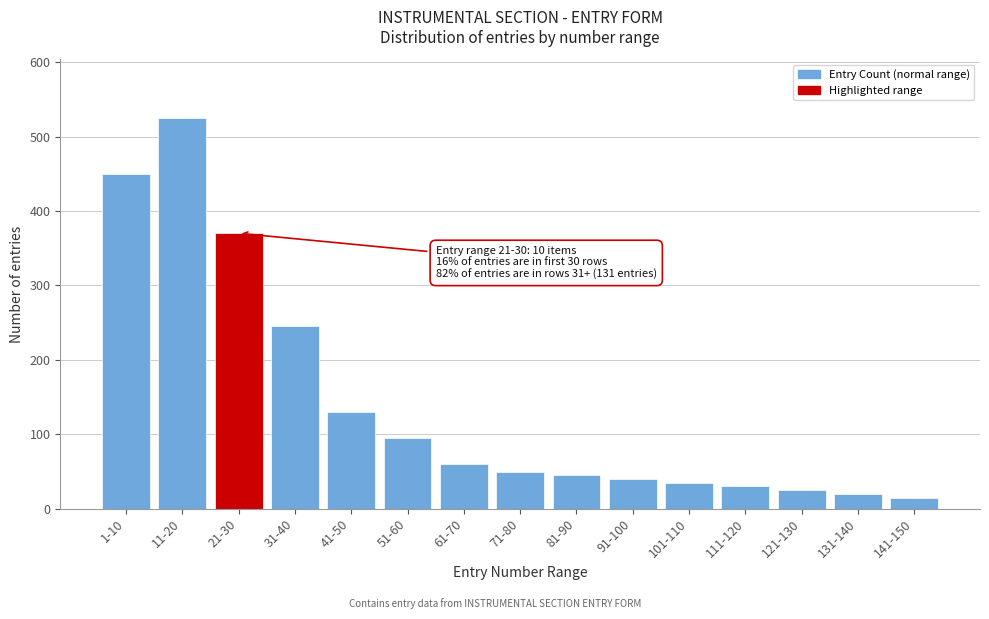

Reading left to right, what are all the values shown in this chart?

450	525	370	245	130	95	60	50	45	40	35	30	25	20	15